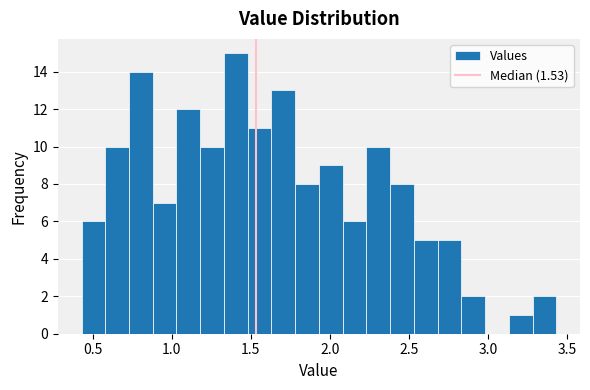

Read against the x-axis, roughly where is the centre of the tallest bar?

1.40